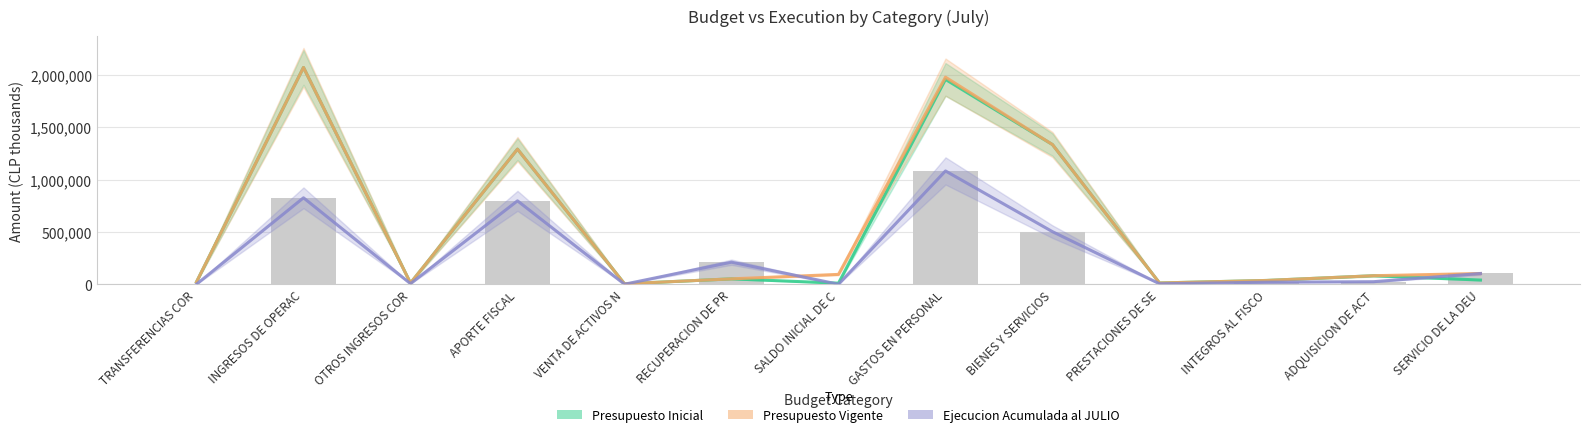

The Presupuesto Inicial series shows 21641 at TRANSFERENCIAS COR. True or false?

True